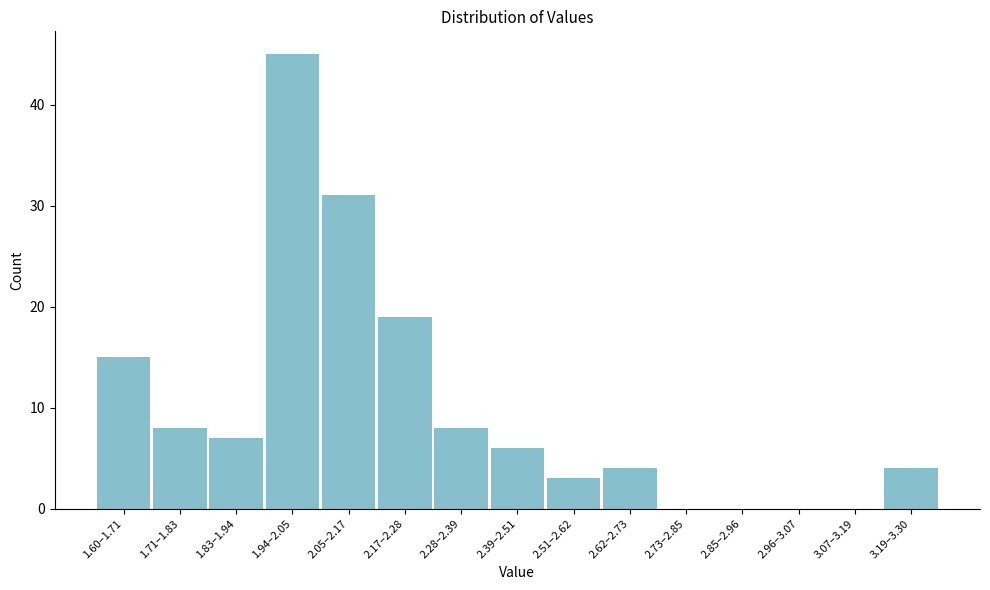

Reading left to right, extract all data points from this chart.

1.60–1.71=15	1.71–1.83=8	1.83–1.94=7	1.94–2.05=45	2.05–2.17=31	2.17–2.28=19	2.28–2.39=8	2.39–2.51=6	2.51–2.62=3	2.62–2.73=4	2.73–2.85=0	2.85–2.96=0	2.96–3.07=0	3.07–3.19=0	3.19–3.30=4